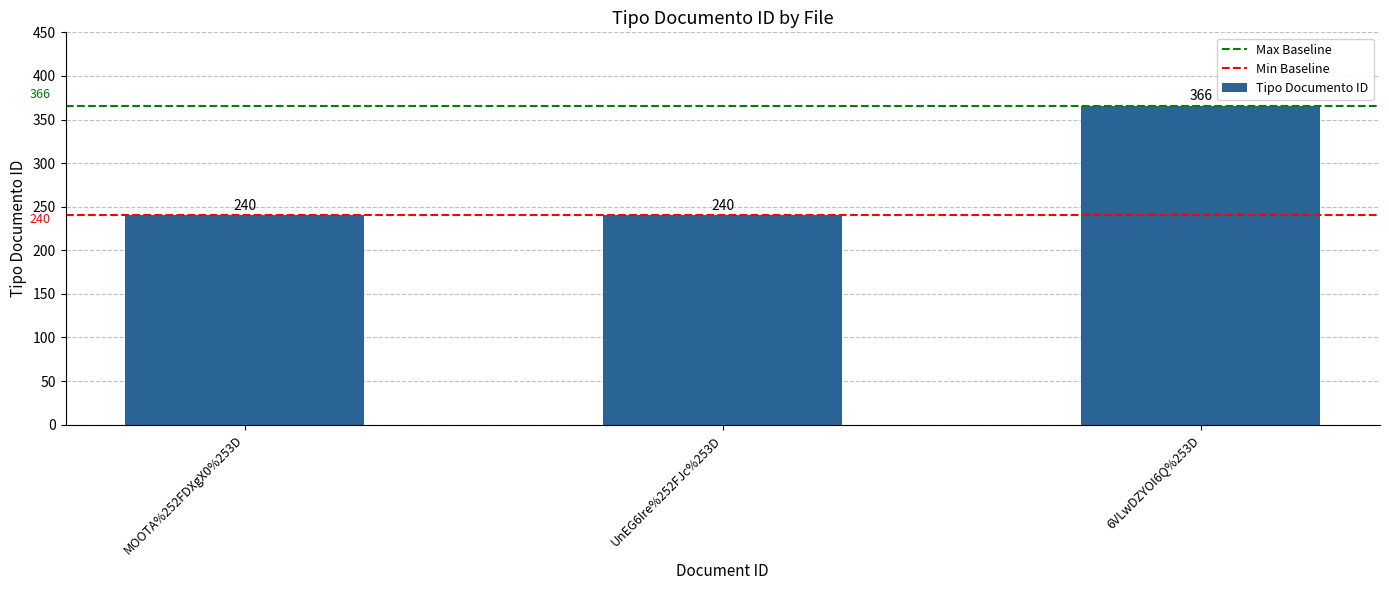

Does the chart contain stacked bars?

No